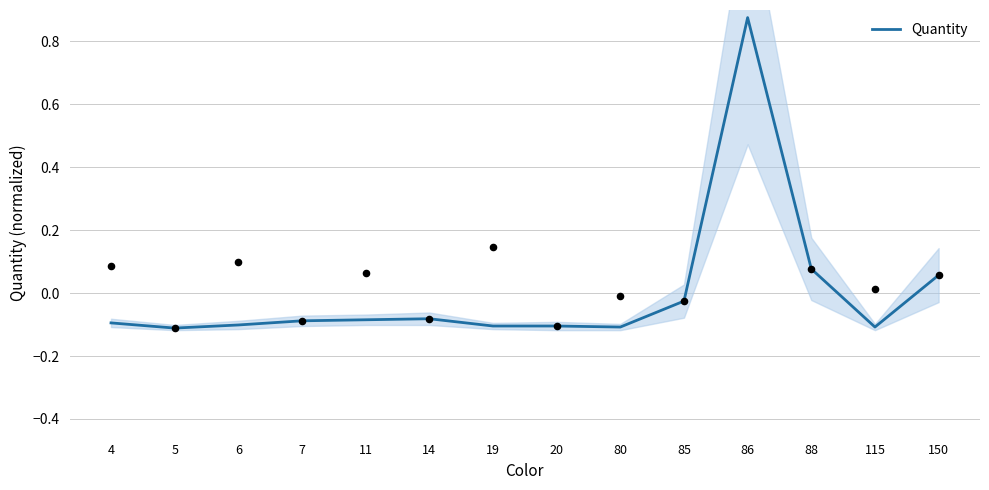

Between 88 and 85, which is larger?

88